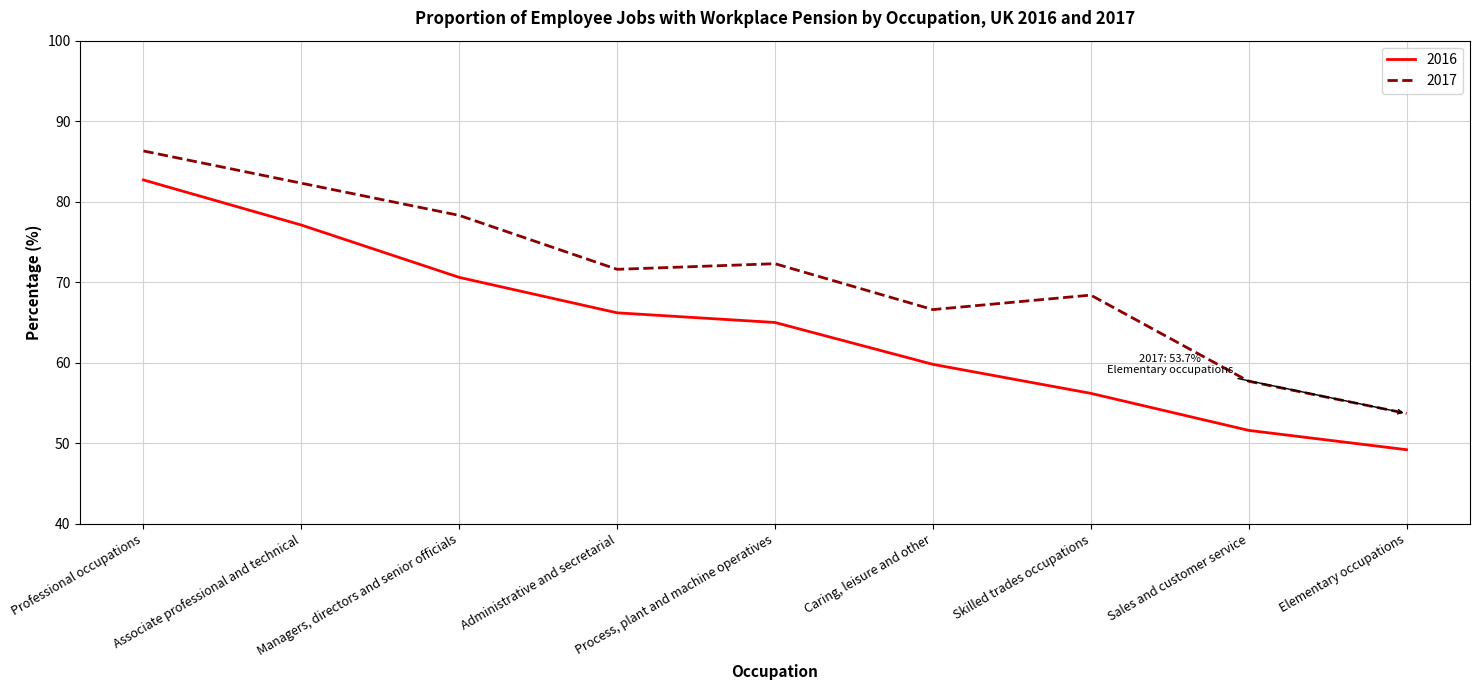

Read the 2016 value at Elementary occupations.

49.2